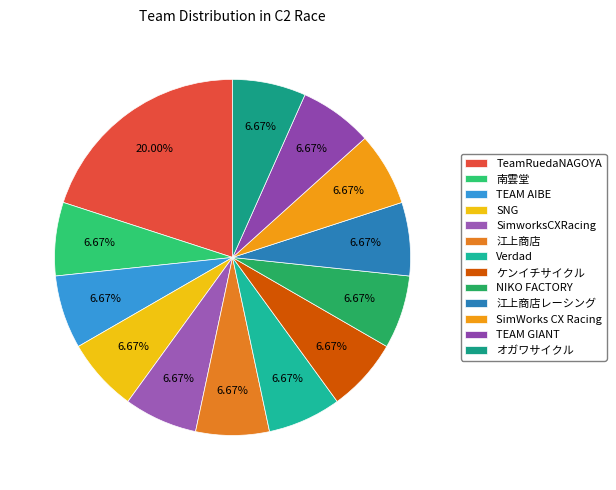

Is 南雲堂 the majority of the pie?

No